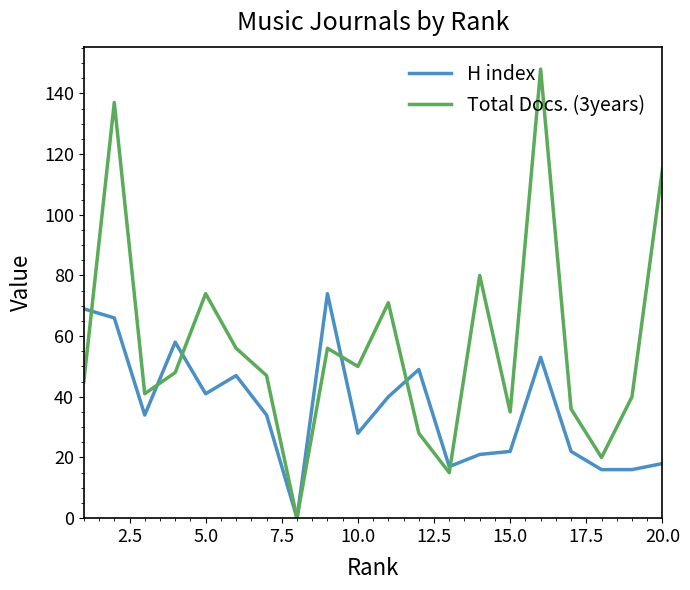

Which series has the widest spread of values?

Total Docs. (3years)